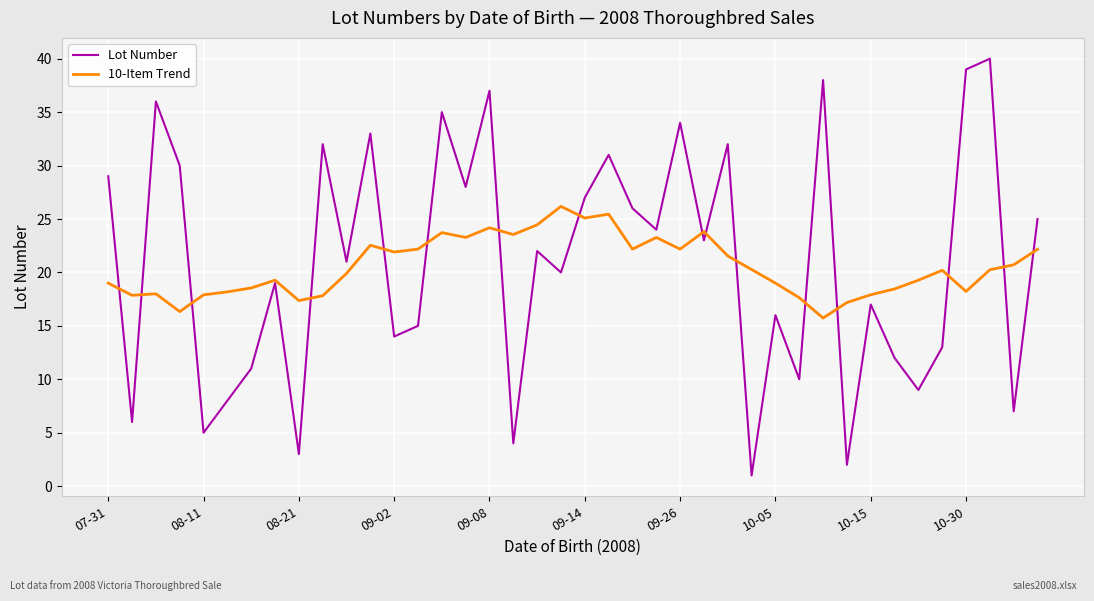

What are all the series names shown in the legend?

Lot Number, 10-Item Trend